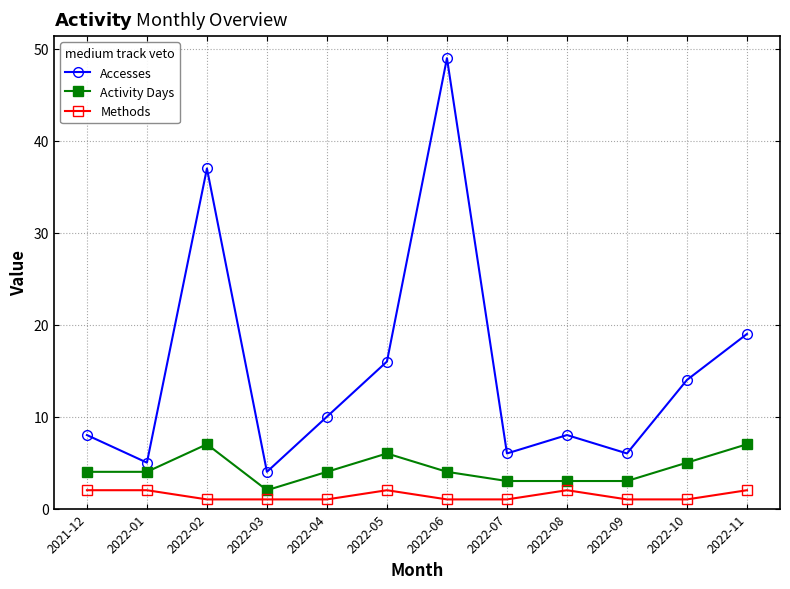

How many values in the Accesses series are below 10?

6